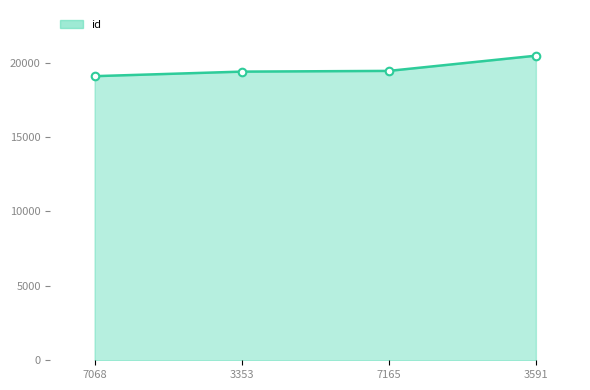

What is the change in value from 3353 to 7165?

+49